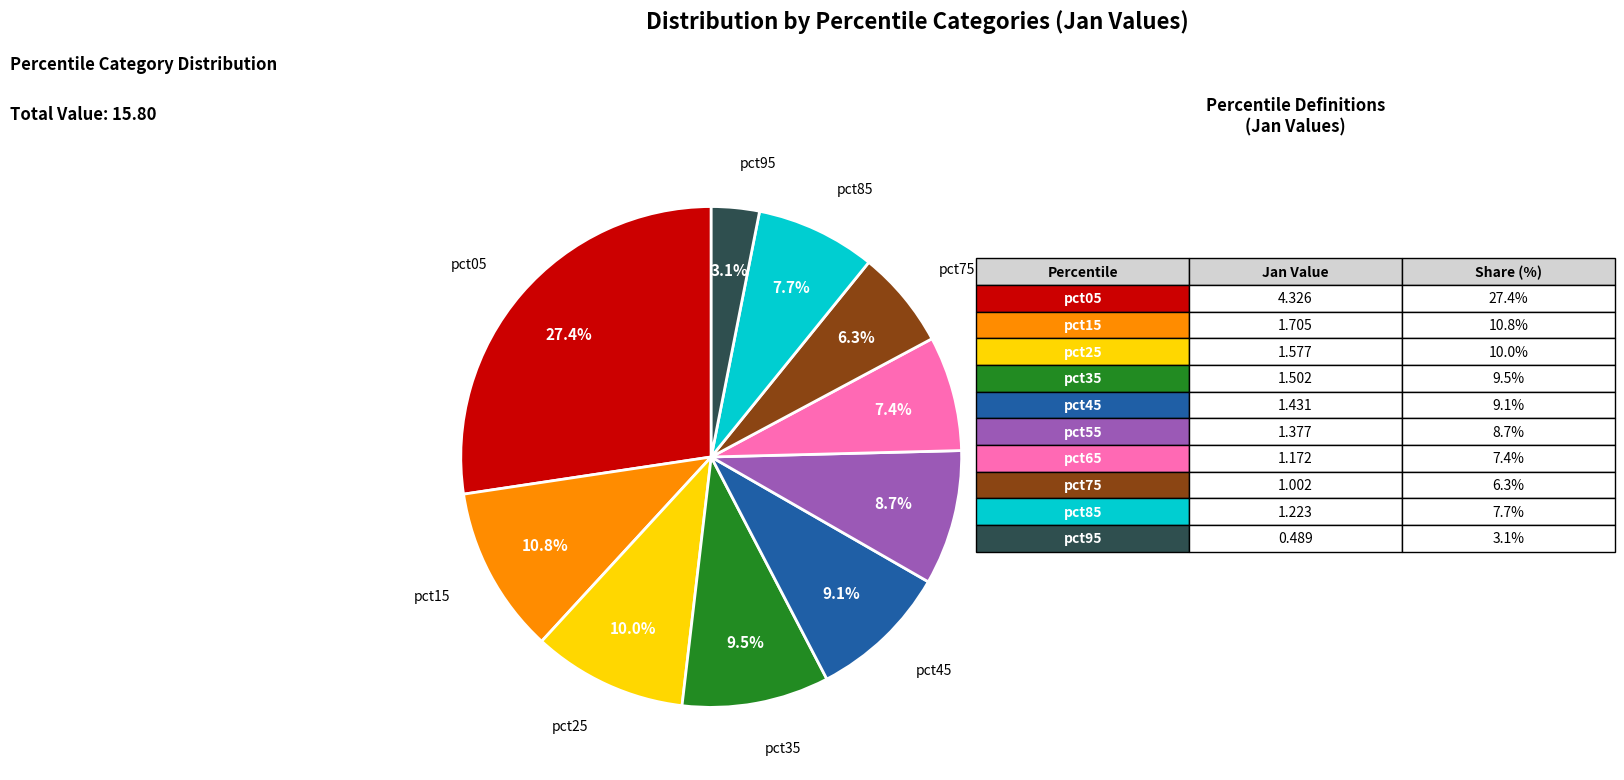

Is there any slice that represents more than half of the pie?

No